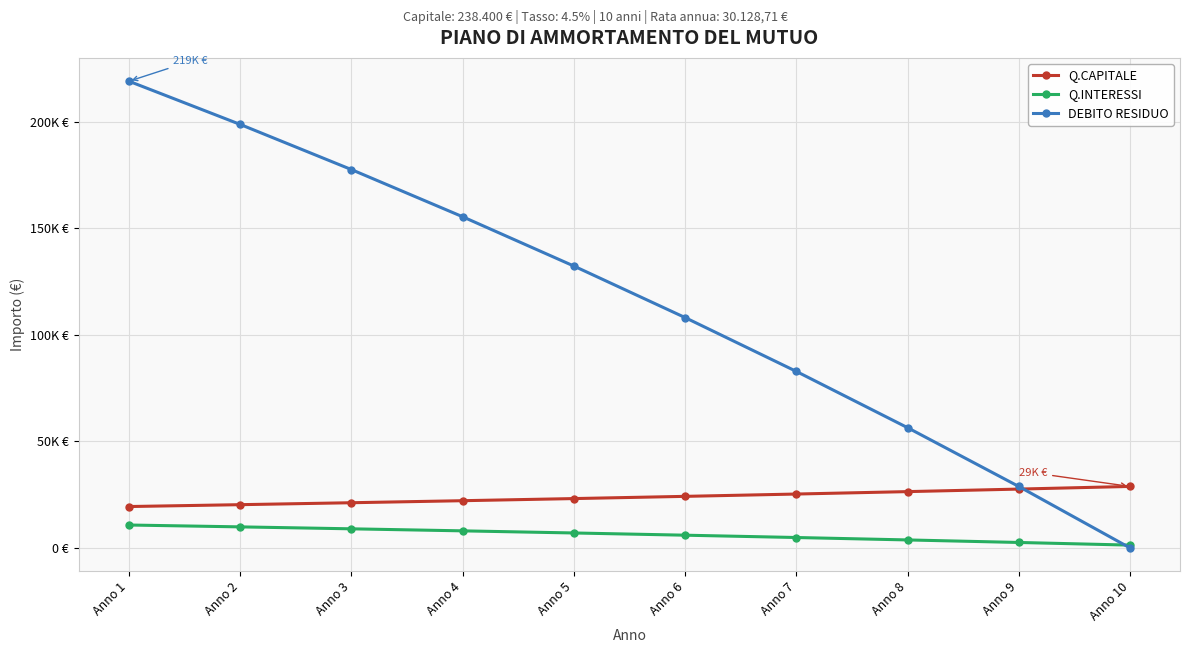

Rank the series by their maximum value, from lowest to highest.

Q.INTERESSI, Q.CAPITALE, DEBITO RESIDUO